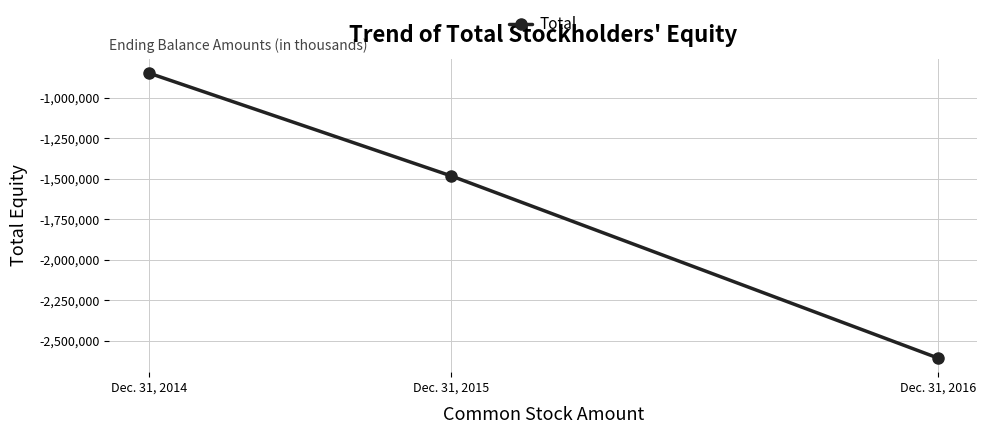

What is the change in value from Dec. 31, 2015 to Dec. 31, 2016?

-1122536